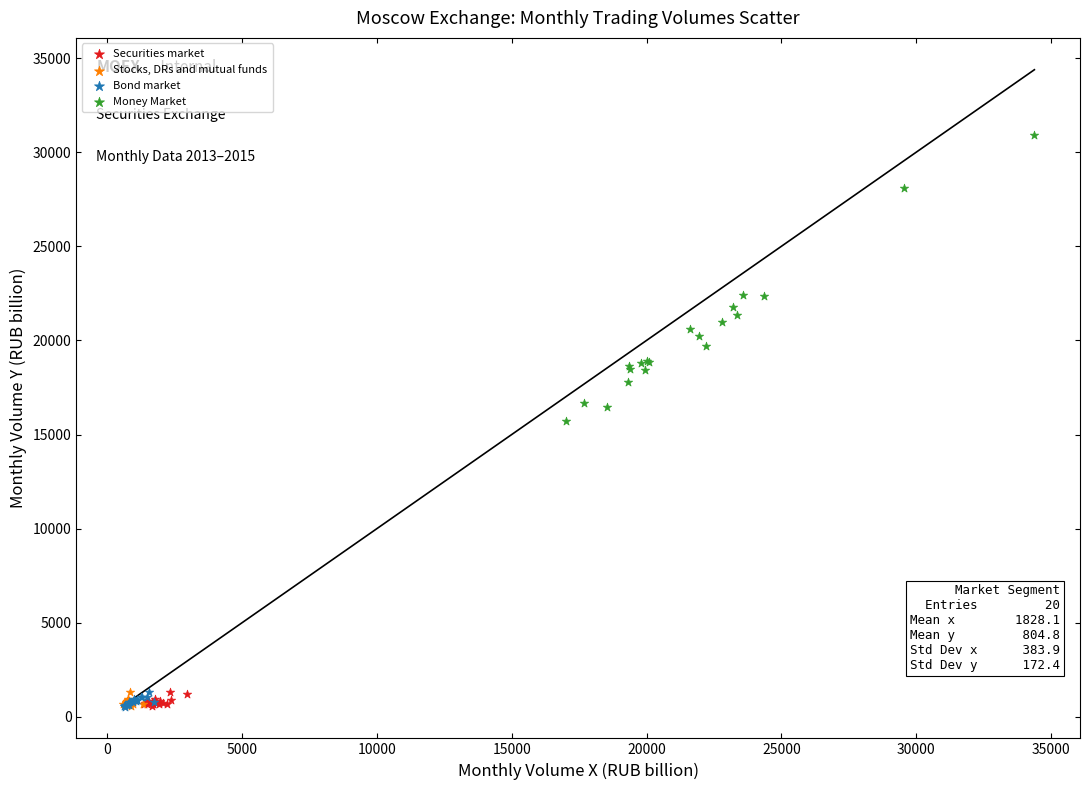

Which series reaches the maximum Y coordinate?

Money Market